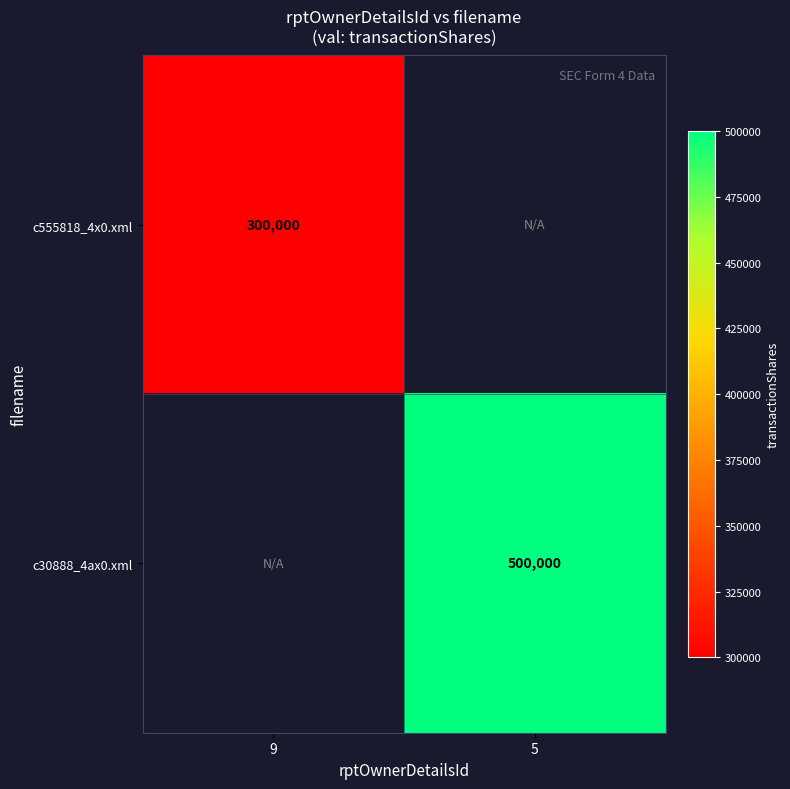

At which category does the chart reach its peak across all series?

5